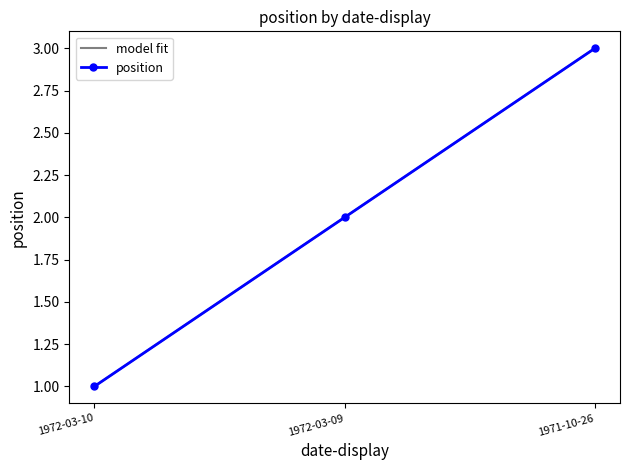

Between 1971-10-26 and 1972-03-10, which is larger?

1971-10-26